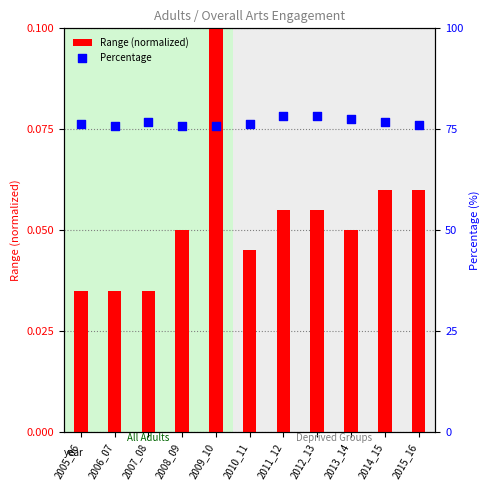

At how many categories does at least one series exceed 2?

11